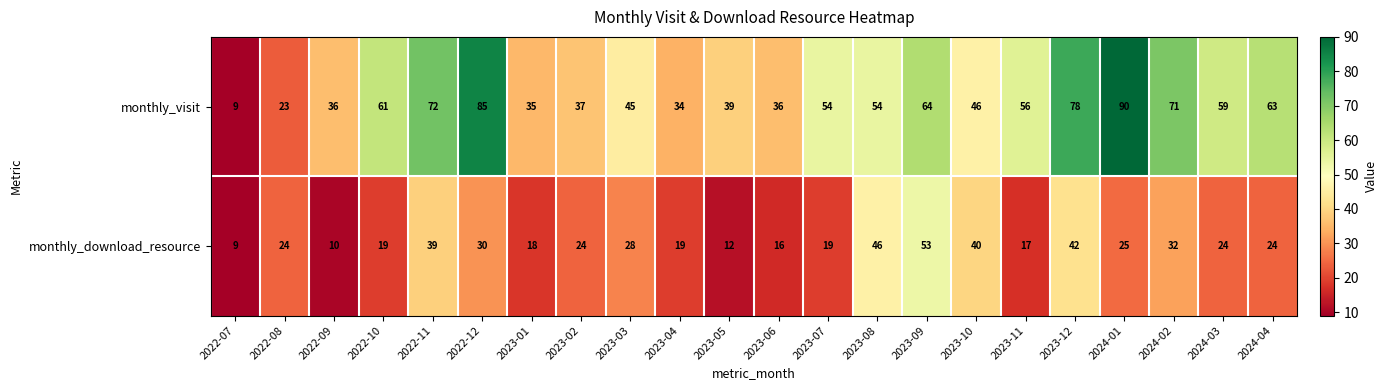

Which series has the largest range (max minus min)?

monthly_visit